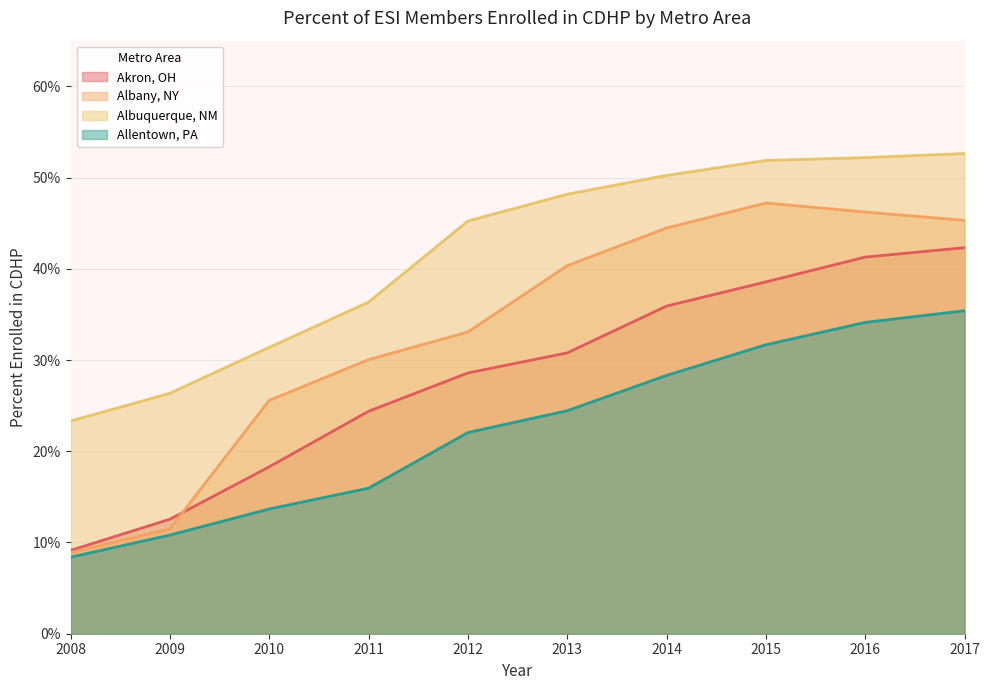

What is the total value across all series at 2012?

1.3